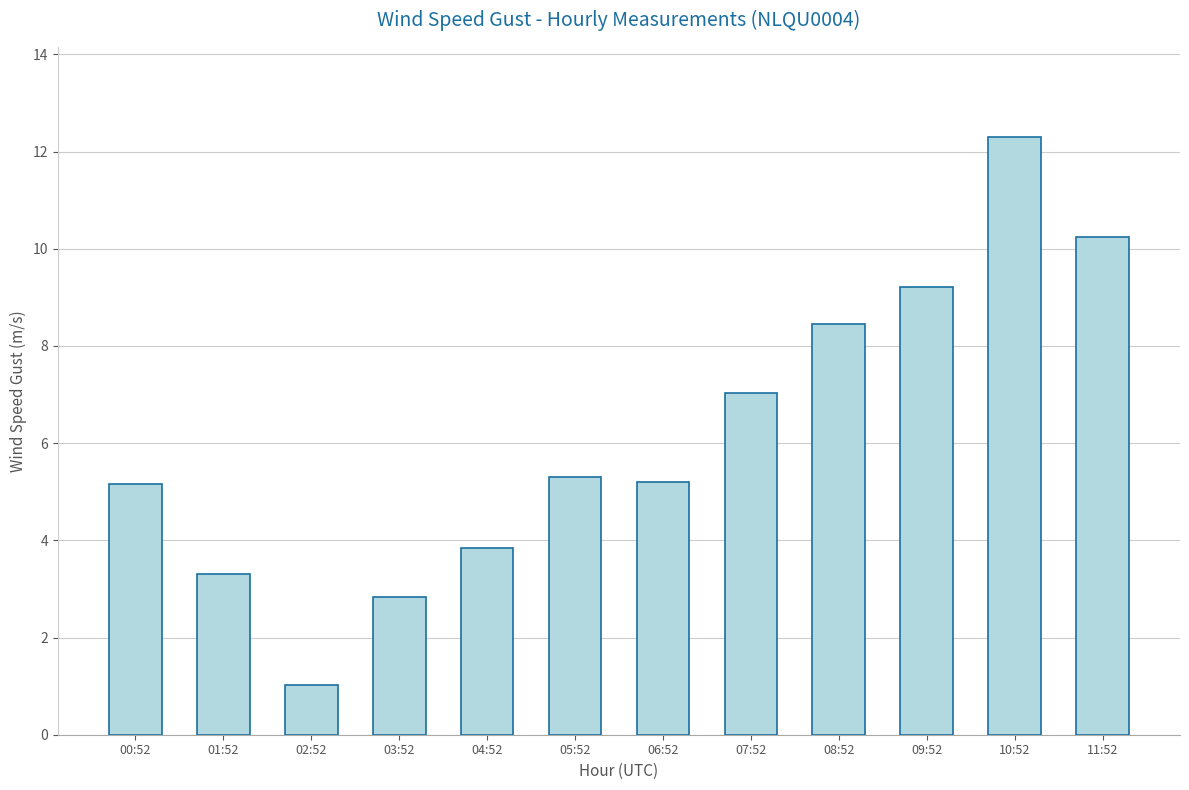

Are the bars grouped side by side (vs. stacked)?

No